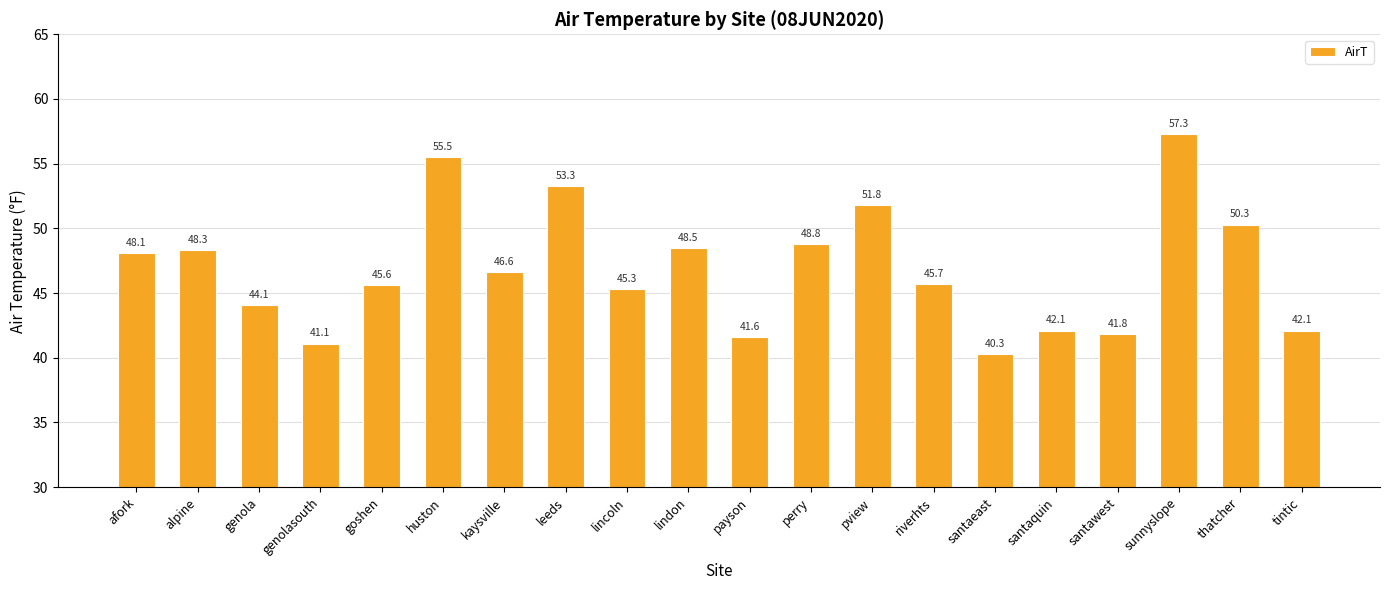

Approximately how many times larger is the value at sunnyslope compared to lindon?

1.2